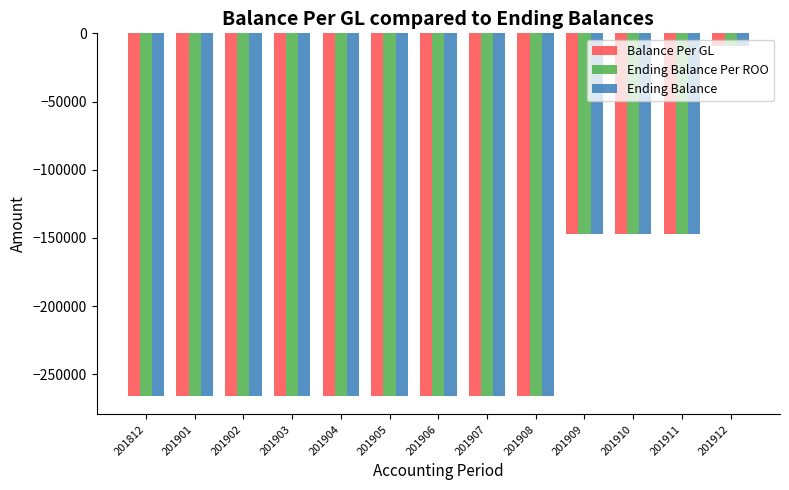

What is the sum of the Ending Balance values at 201906 and 201901?

-532011.4